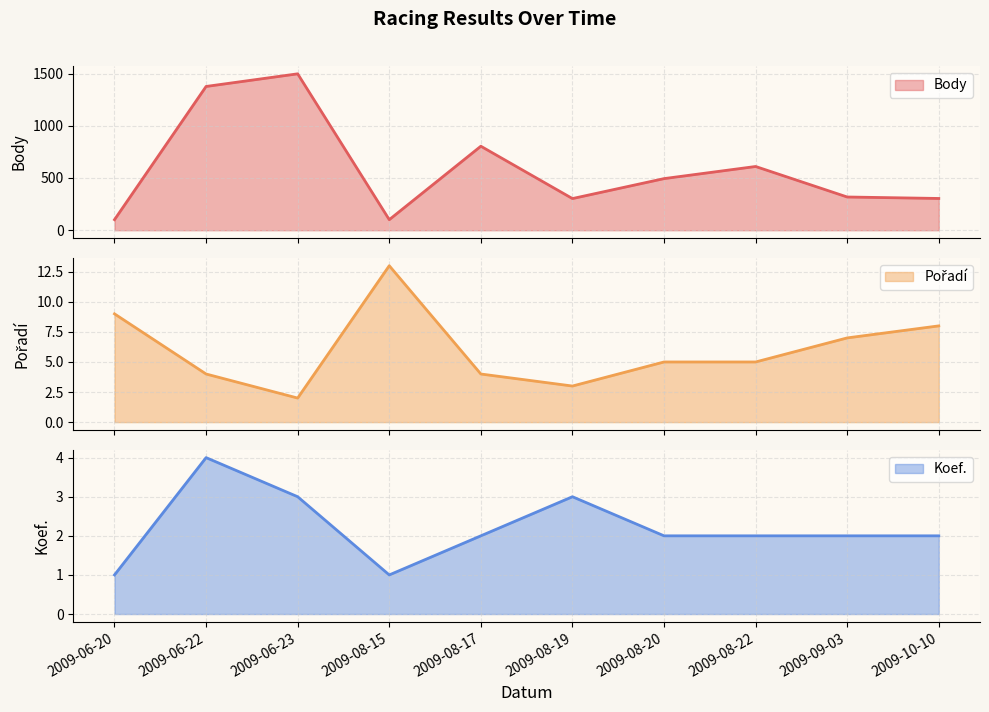

At which label is Body closest to 799?

2009-08-17